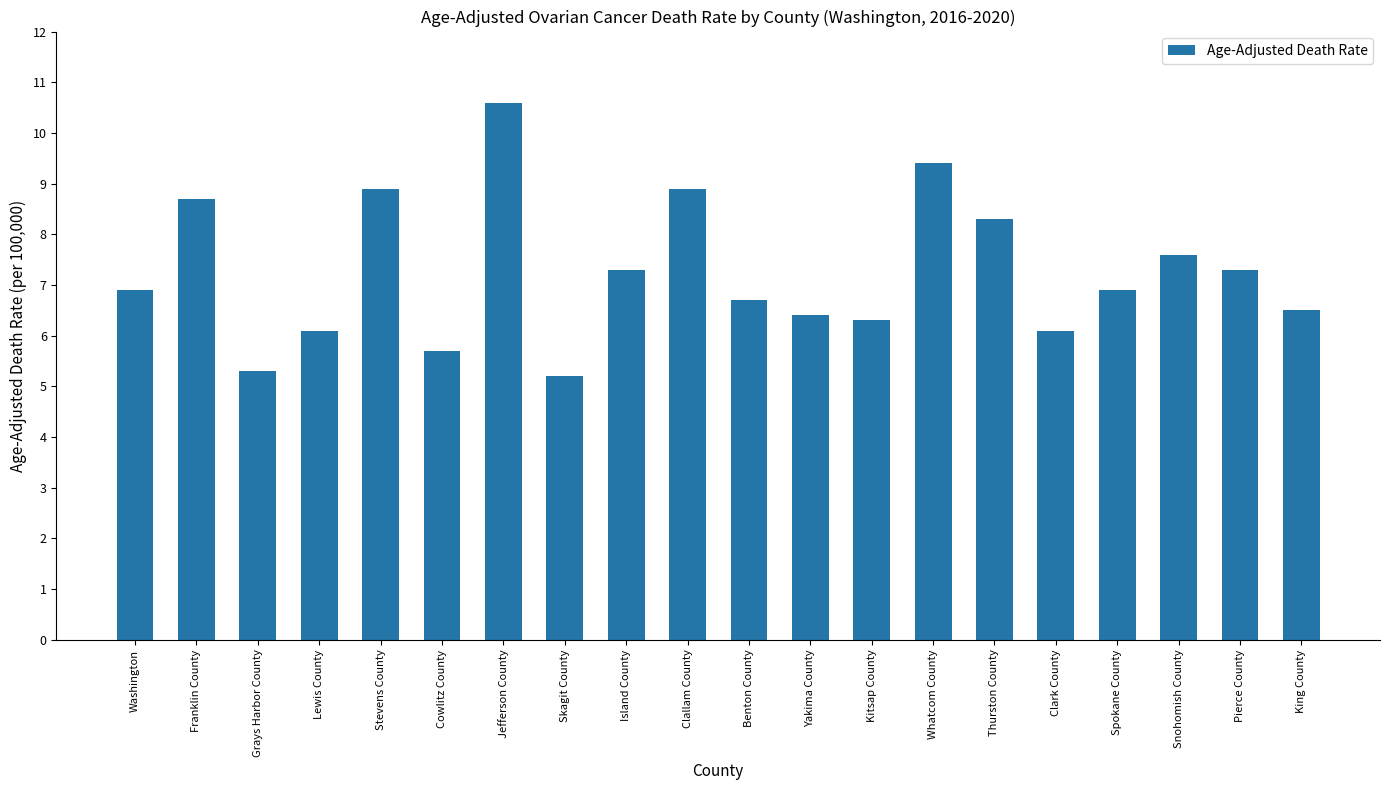

What position from the right is Snohomish County?

3